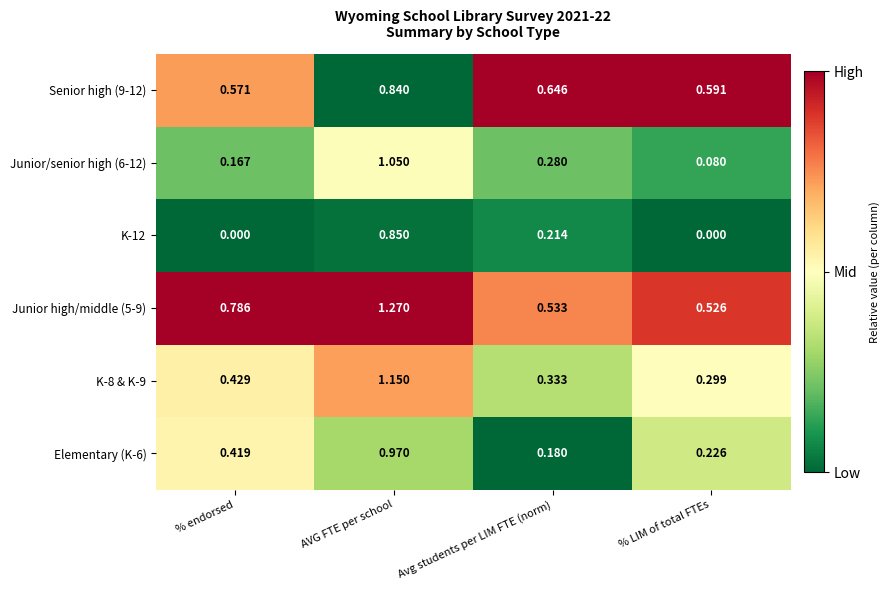

Which category has the highest value in the Junior/senior high (6-12) series?

AVG FTE per school